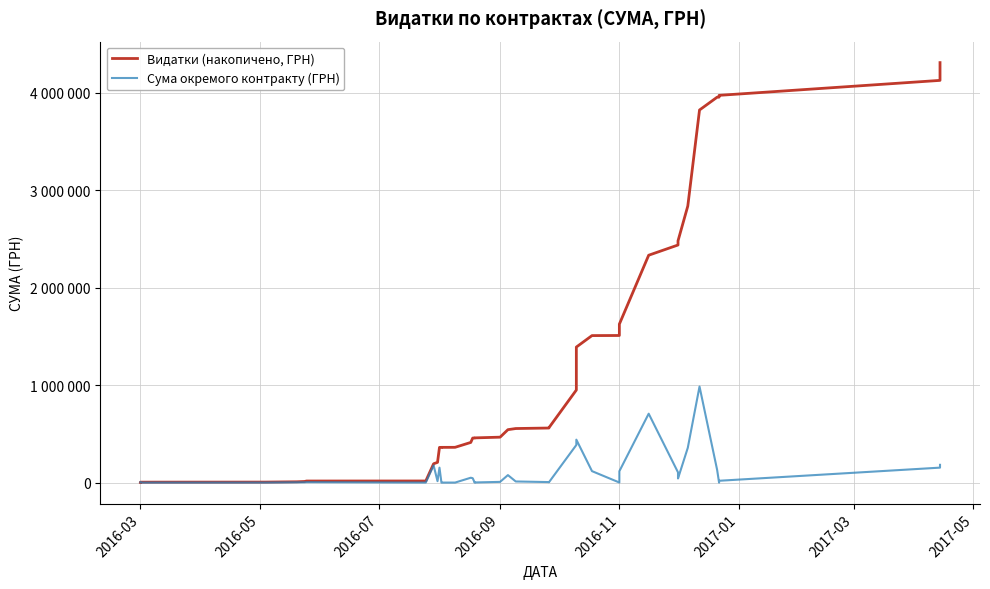

What is the difference between the highest and lowest values at 2016-11?

1509100.1